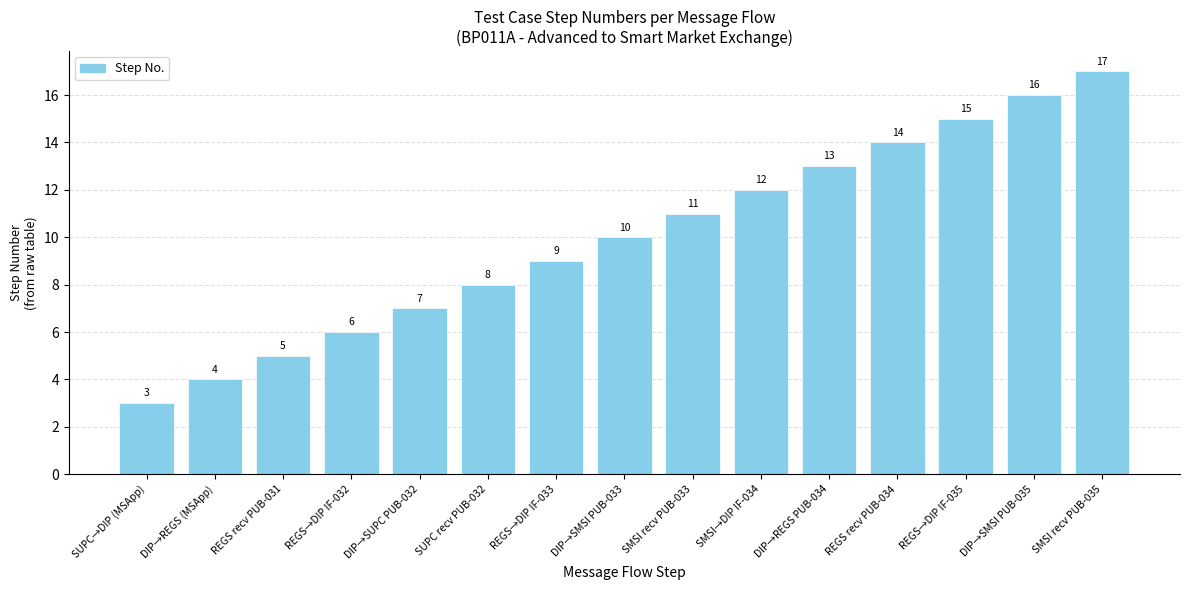

Which label corresponds to the smallest value in the chart?

SUPC→DIP (MSApp)